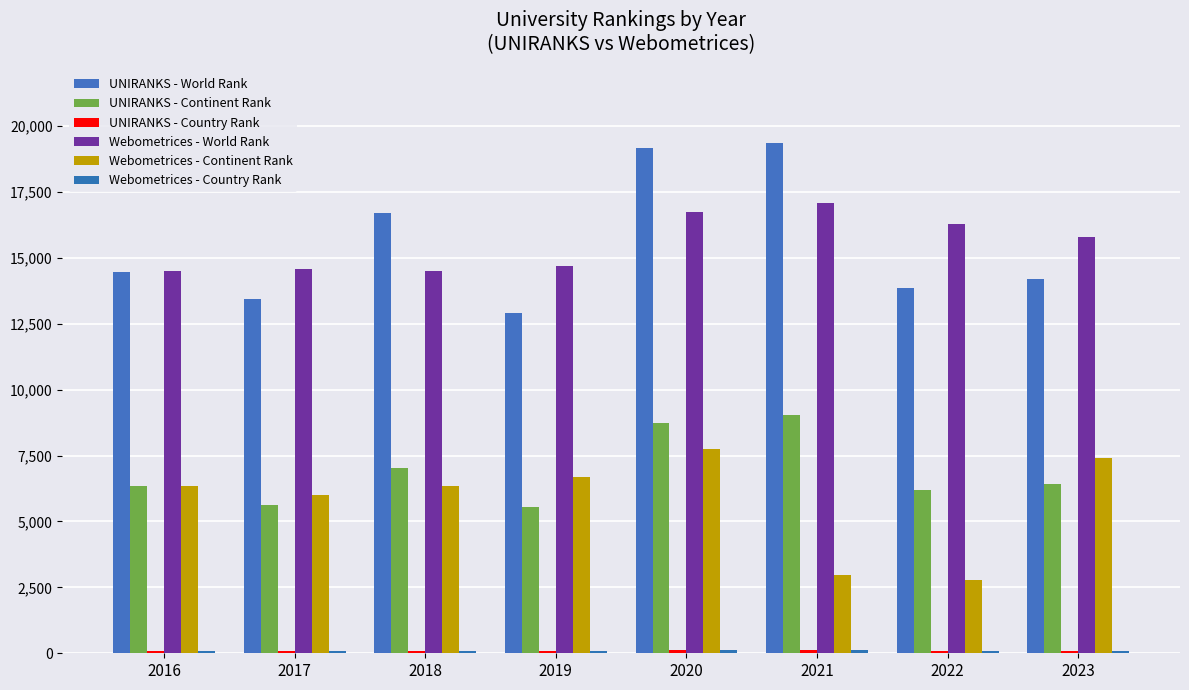

How many bars are there in total?

48